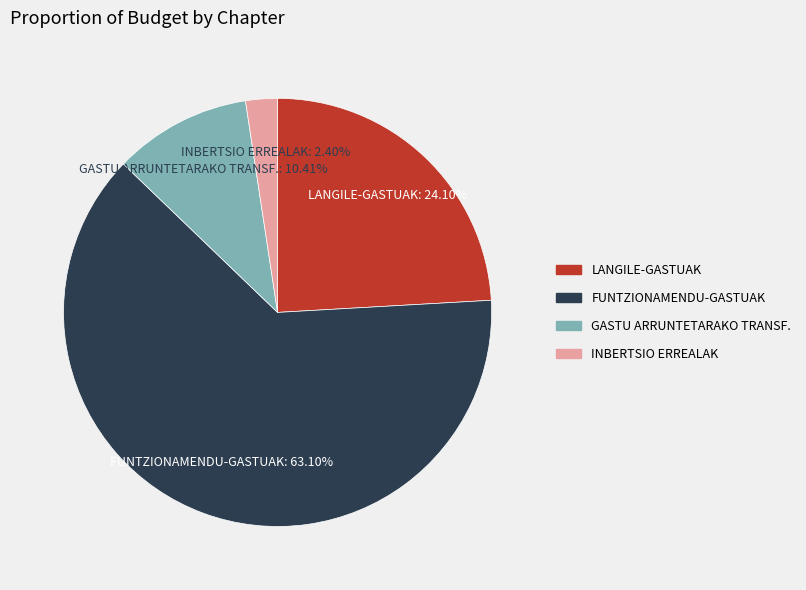

Which category has the smallest portion of the pie?

INBERTSIO ERREALAK